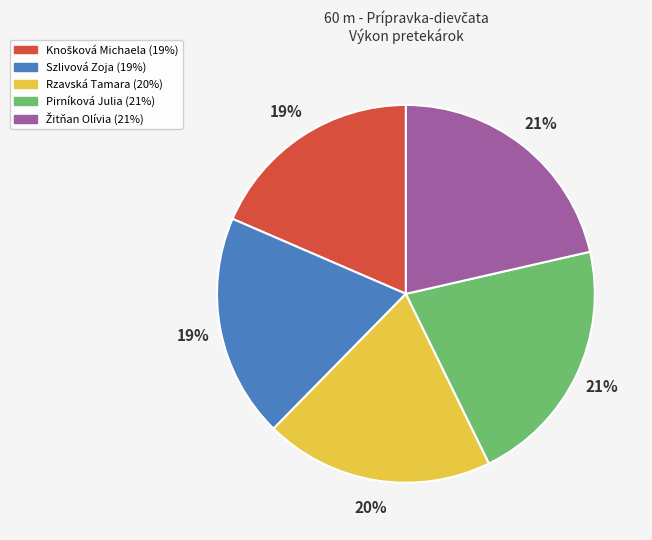

Does Pirníková Julia represent more than half of the total?

No